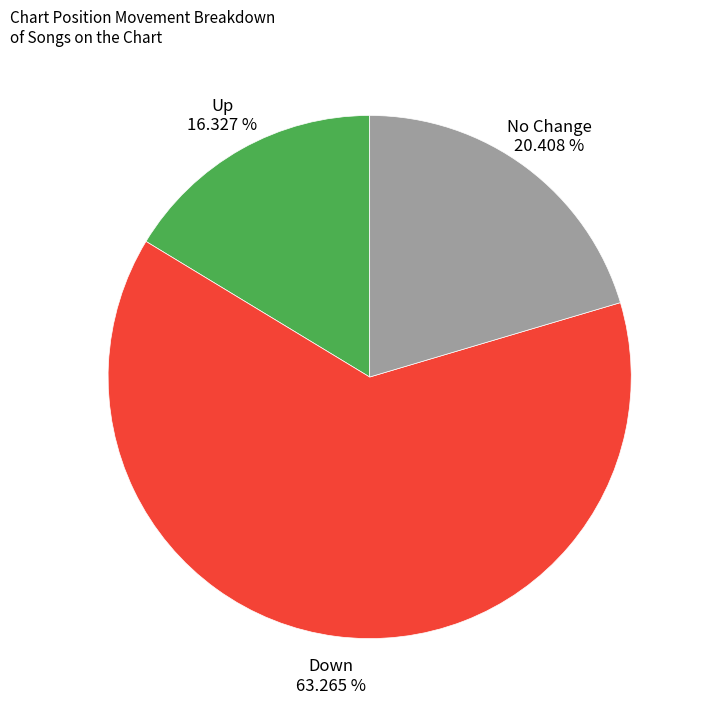

Between Up and Down, which is larger?

Down